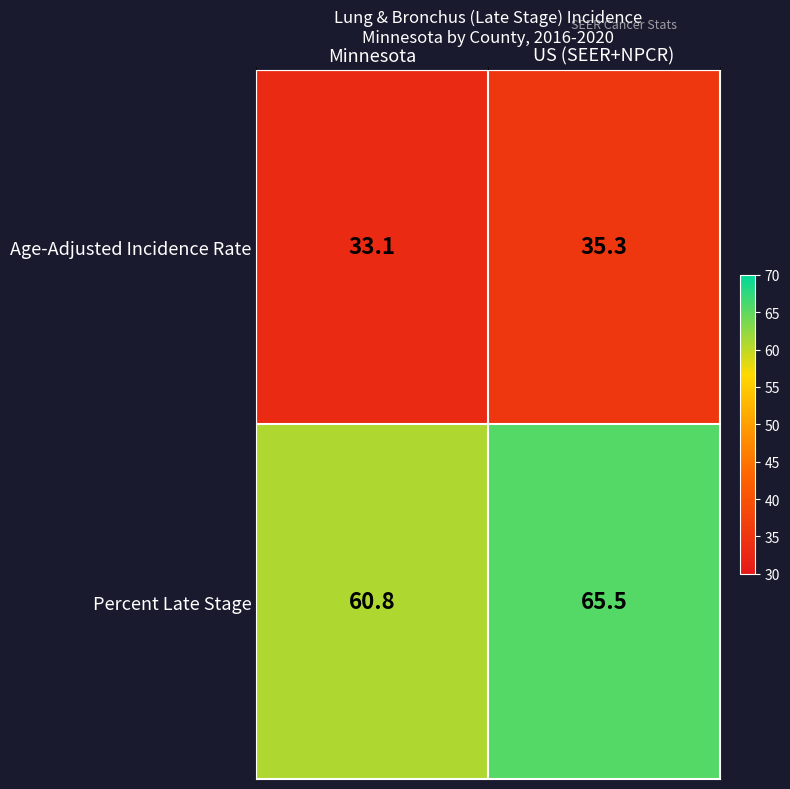

What is the difference between the maximum and minimum values in the Percent Late Stage series?

4.7